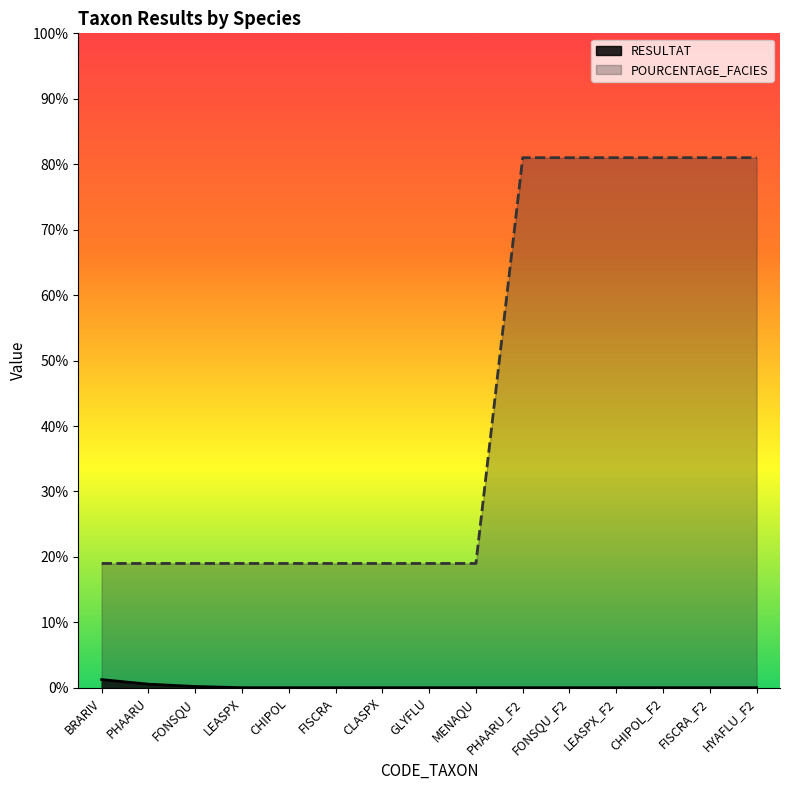

True or false: RESULTAT has a value of 1.9 at BRARIV.

False